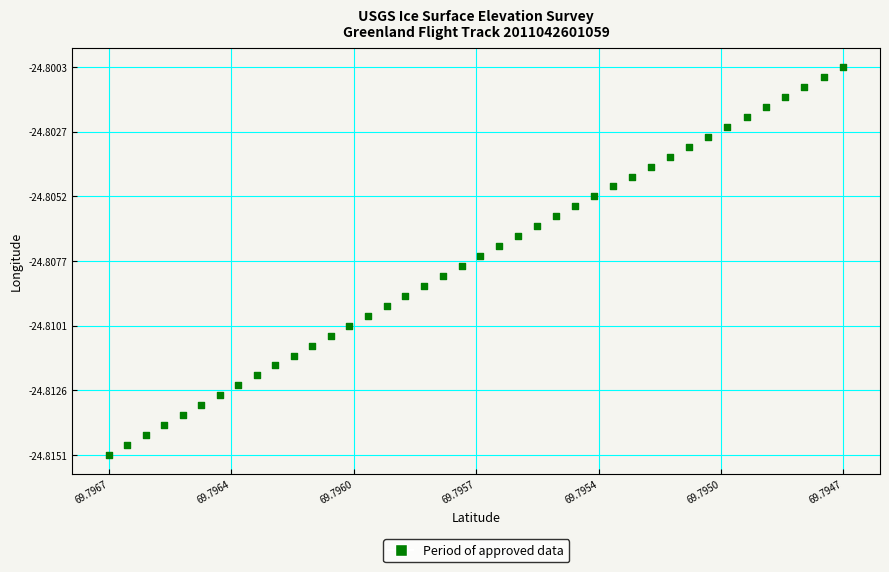

How many points are shown in the scatter plot?

40